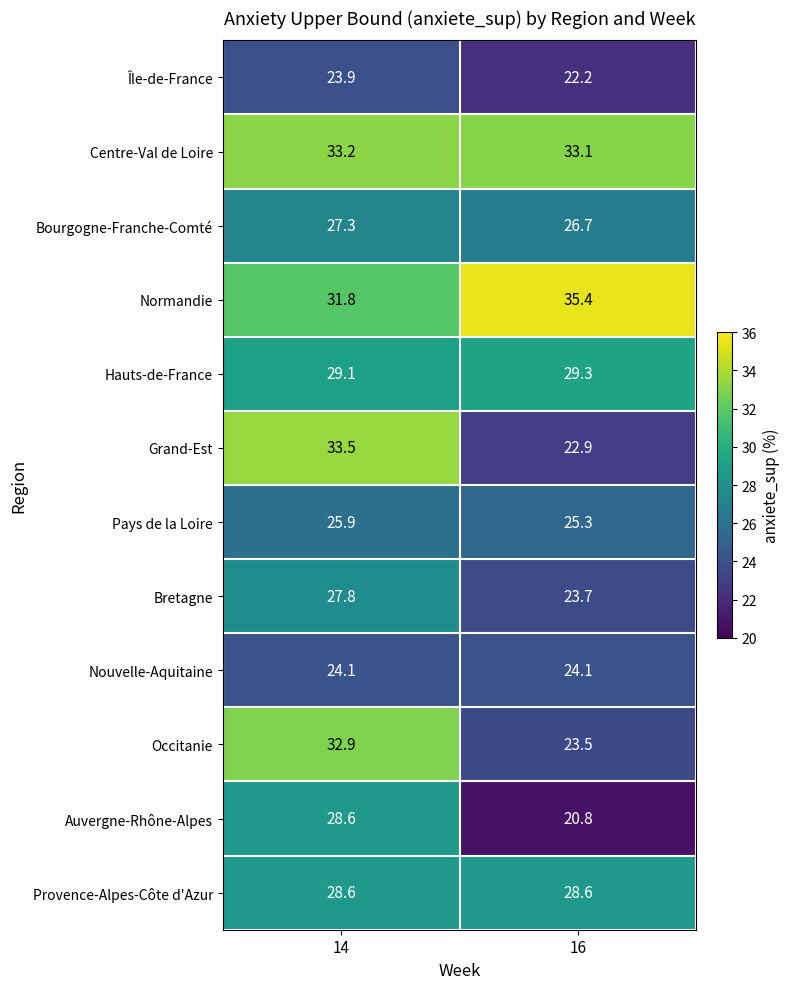

Reading right to left, what are all the values shown in this chart?

Île-de-France: 16=22.2	14=23.9
Centre-Val de Loire: 16=33.1	14=33.2
Bourgogne-Franche-Comté: 16=26.7	14=27.3
Normandie: 16=35.4	14=31.8
Hauts-de-France: 16=29.3	14=29.1
Grand-Est: 16=22.9	14=33.5
Pays de la Loire: 16=25.3	14=25.9
Bretagne: 16=23.7	14=27.8
Nouvelle-Aquitaine: 16=24.1	14=24.1
Occitanie: 16=23.5	14=32.9
Auvergne-Rhône-Alpes: 16=20.8	14=28.6
Provence-Alpes-Côte d'Azur: 16=28.6	14=28.6